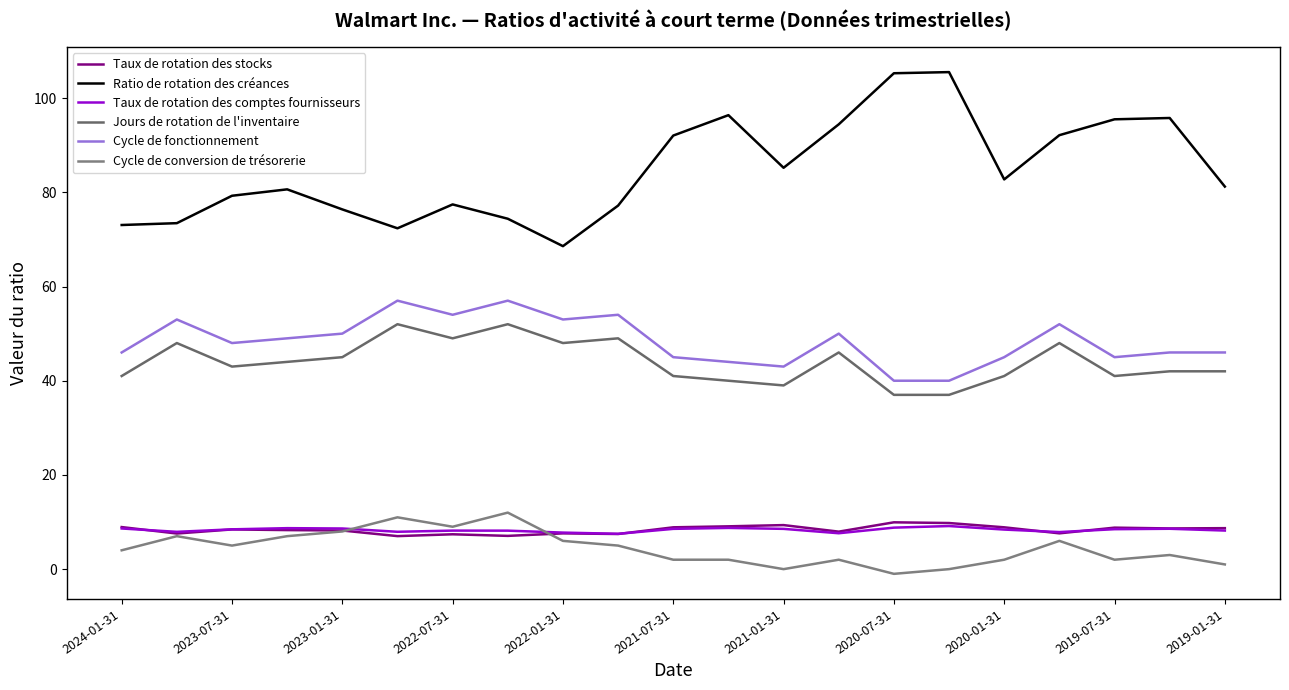

How many interior local valleys does the Taux de rotation des stocks series have?

7